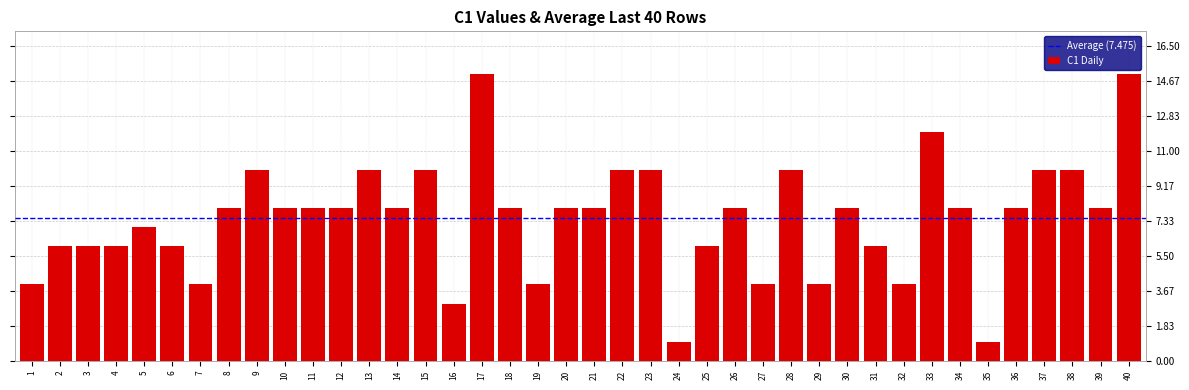

How many categories are shown in the chart?

40